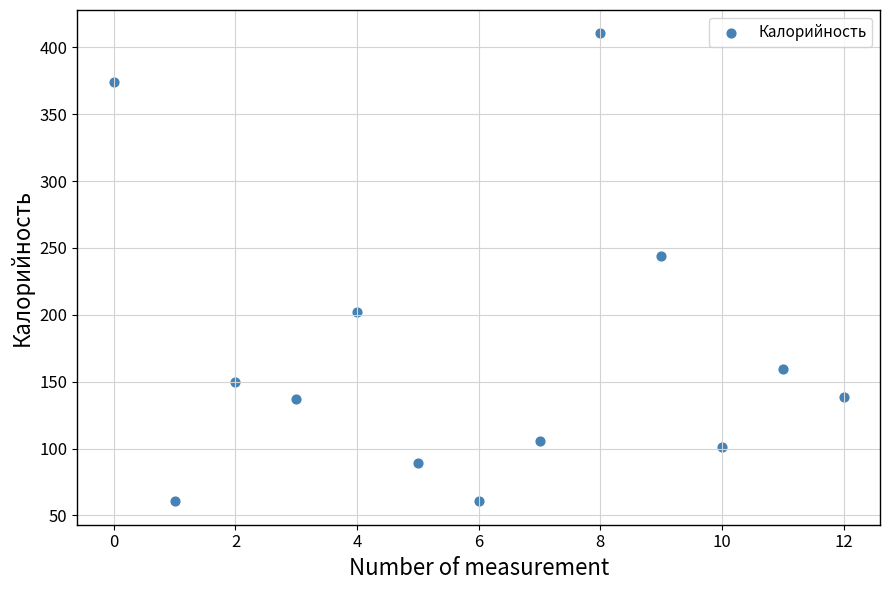

What Y value in the scatter plot is closest to 235?

243.8